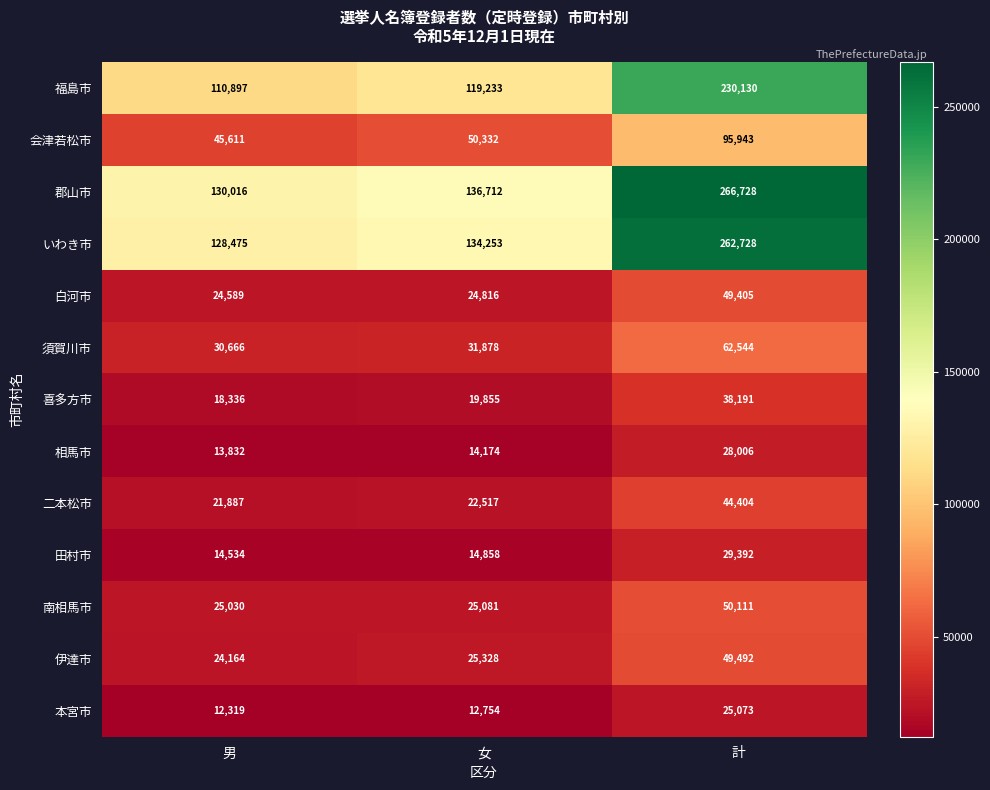

Rank the series by their maximum value, from highest to lowest.

郡山市, いわき市, 福島市, 会津若松市, 須賀川市, 南相馬市, 伊達市, 白河市, 二本松市, 喜多方市, 田村市, 相馬市, 本宮市